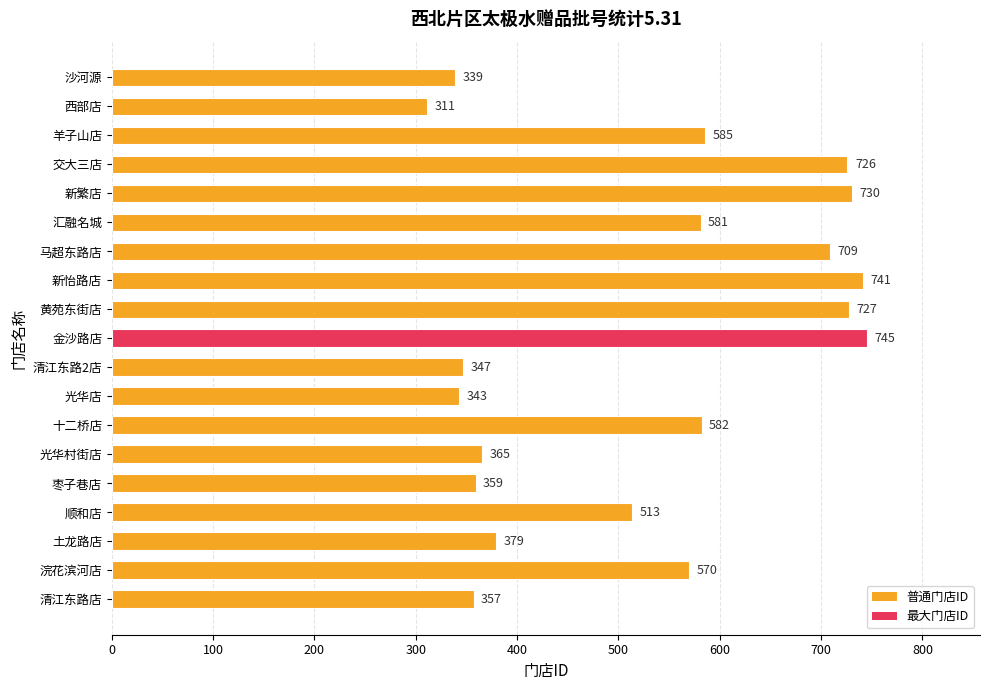

How many data points are less than 570?

9